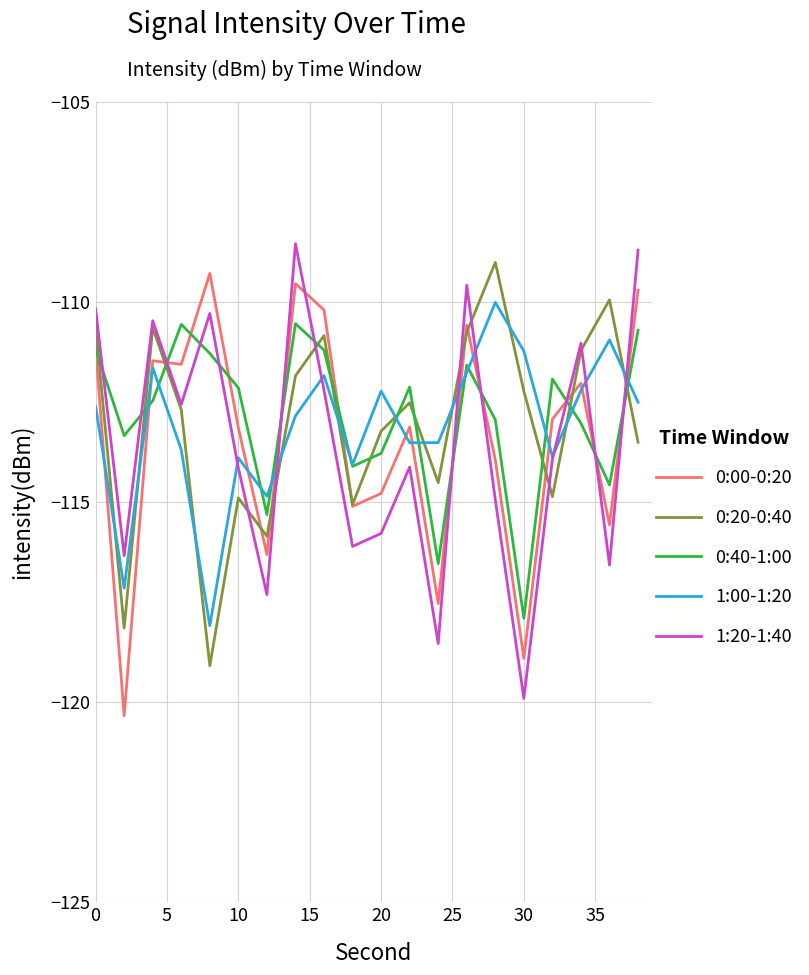

What is the lowest value of the 1:20-1:40 series?

-119.9